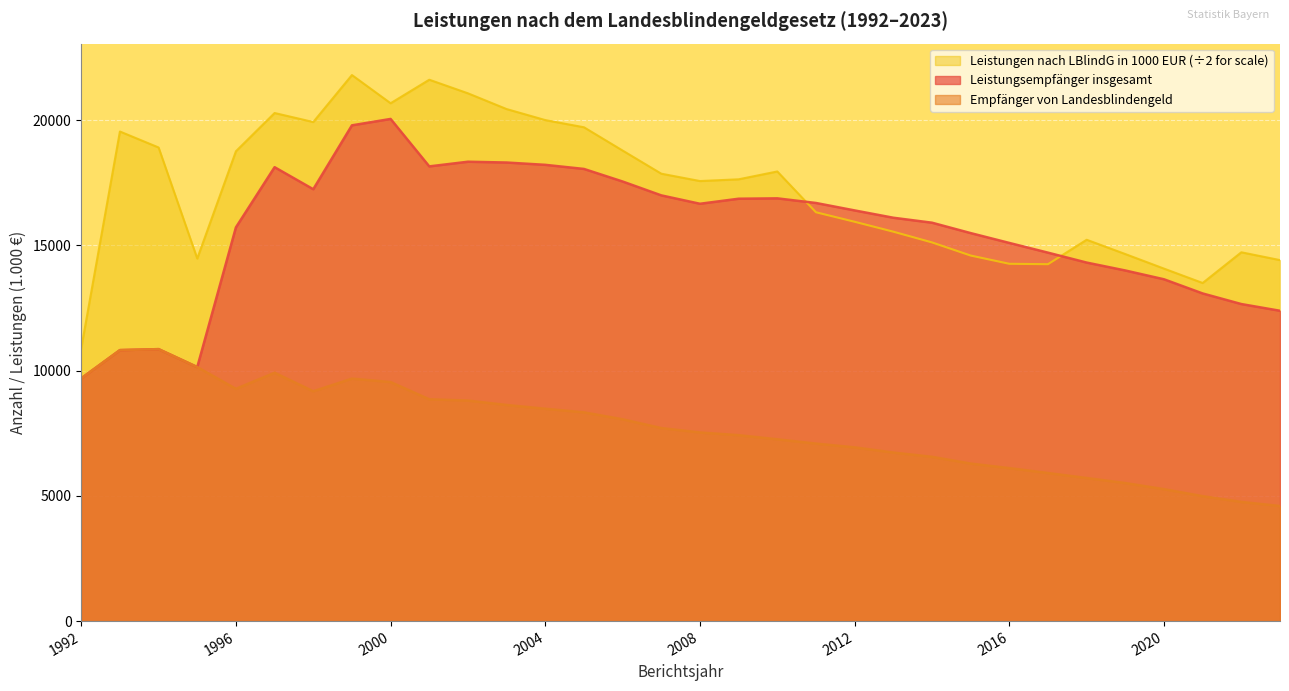

How many data points does each series have?

32